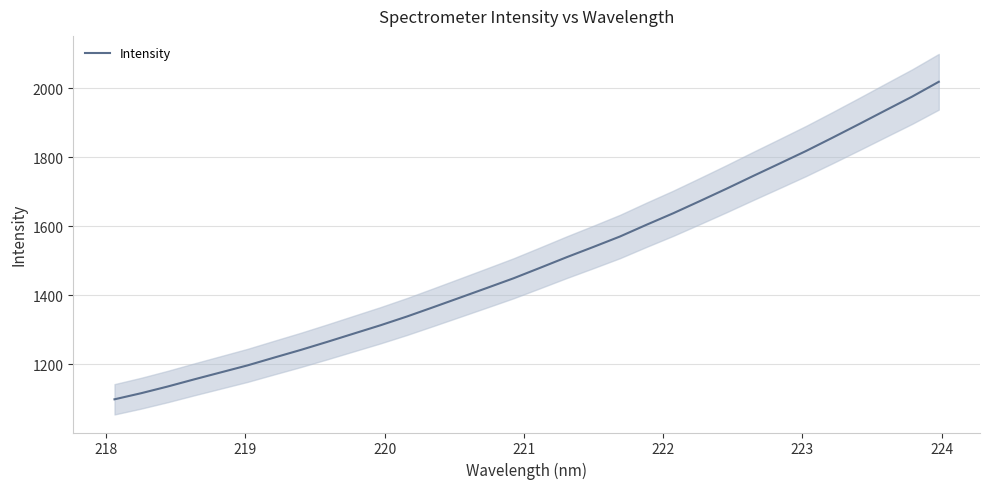

What is the maximum value for Intensity?

2018.9